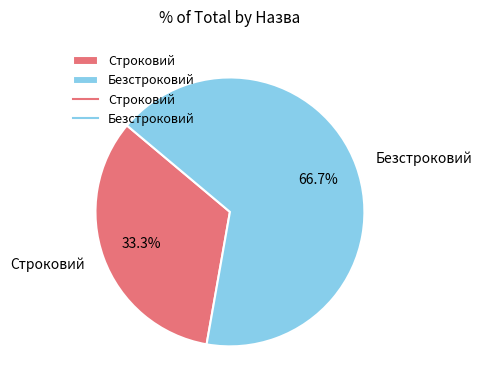

What is the largest slice in the pie chart?

Безстроковий